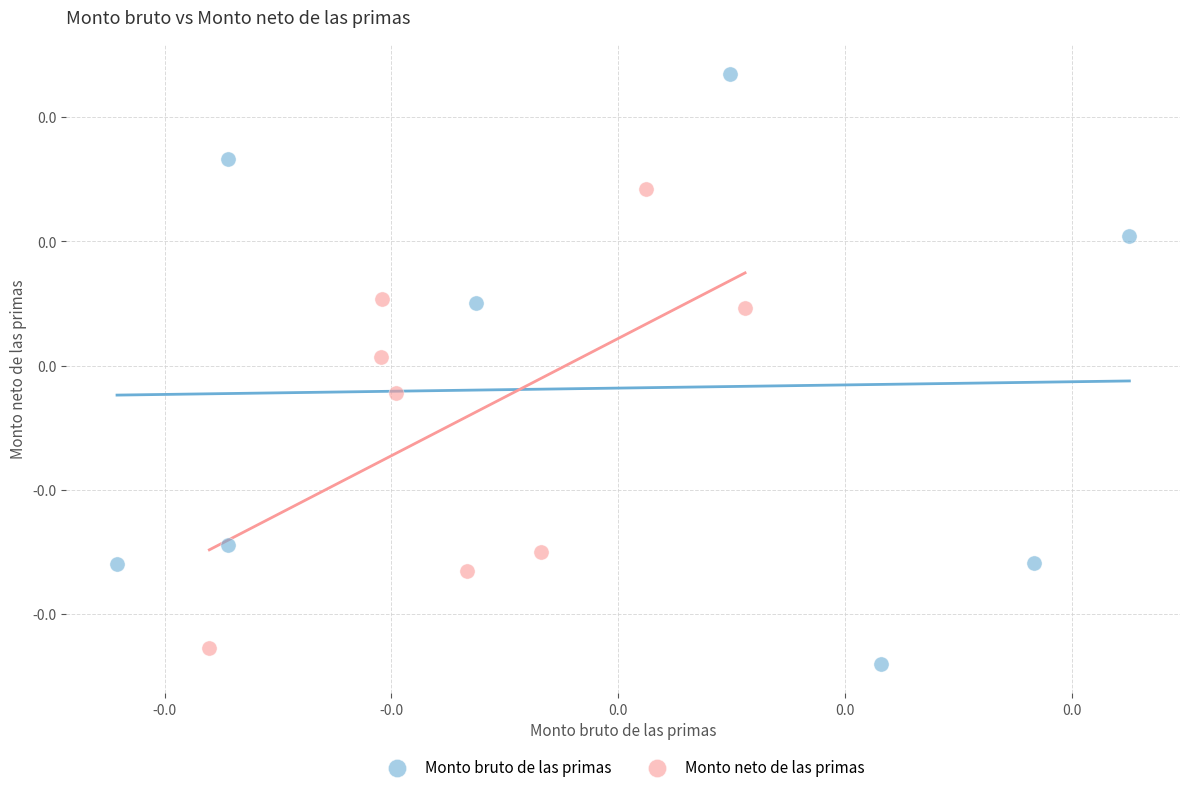

Which series has the widest spread of Y values?

Monto bruto de las primas